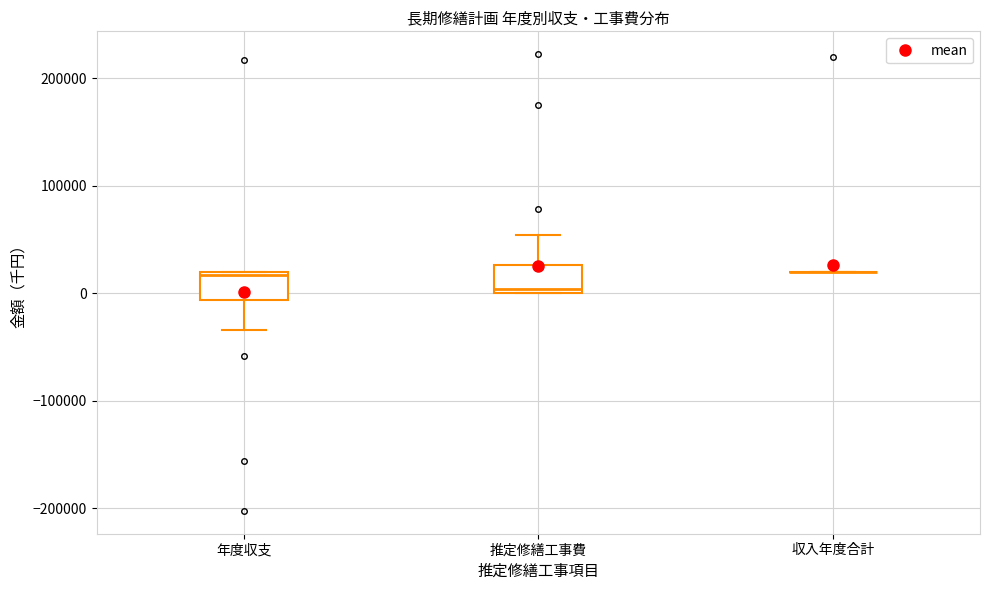

Reading left to right, read every box against the y-axis: the position of its median line, the range the box covers, and the ends of its whiskers. The values are not printed on the chart, so give them approximately, as read against the axis.

年度収支: median 20000, box -10000 to 20000, whiskers -30000 to 20000
推定修繕工事費: median 0 (just above the box's lower edge), box 0 to 30000, whiskers 0 to 50000
収入年度合計: box collapsed to a line at 20000, whiskers 20000 to 20000